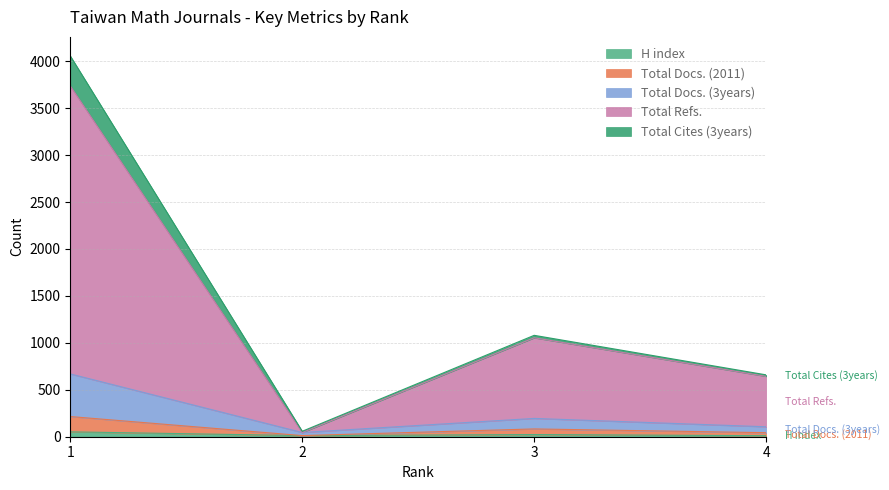

What is the difference between the highest and lowest values at 4?

632